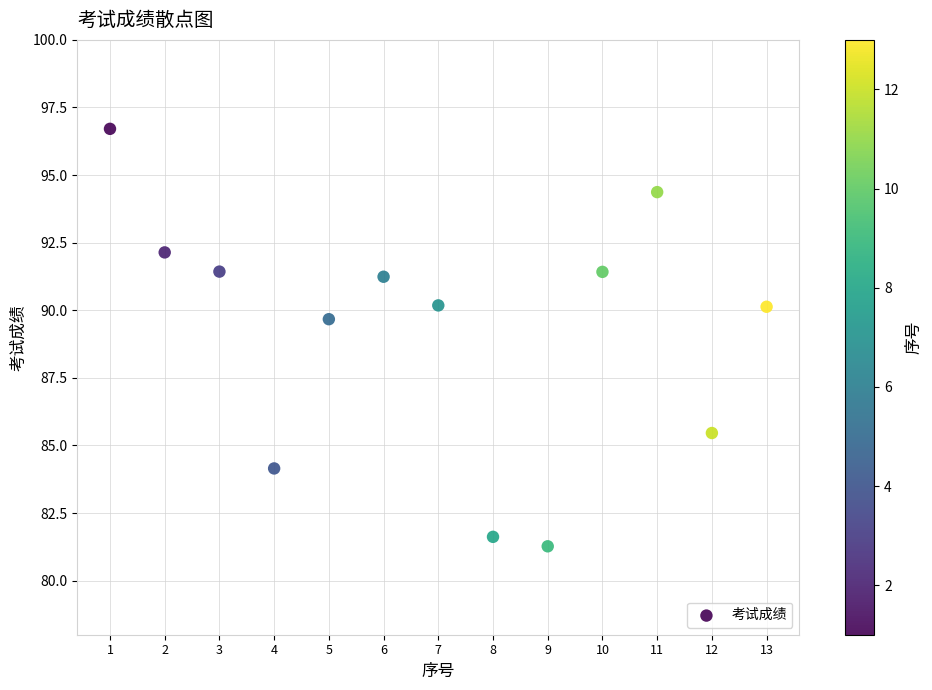

What Y value in the scatter plot is closest to 88?

89.7